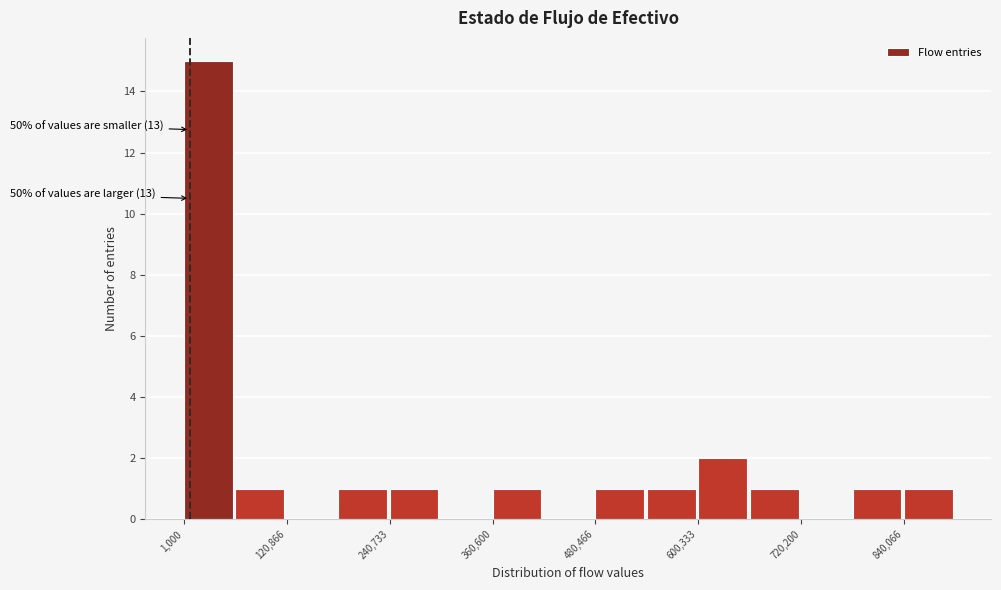

Around what value on the x-axis is the tallest bar? Give the approximate position of its centre, as read against the axis.

20000